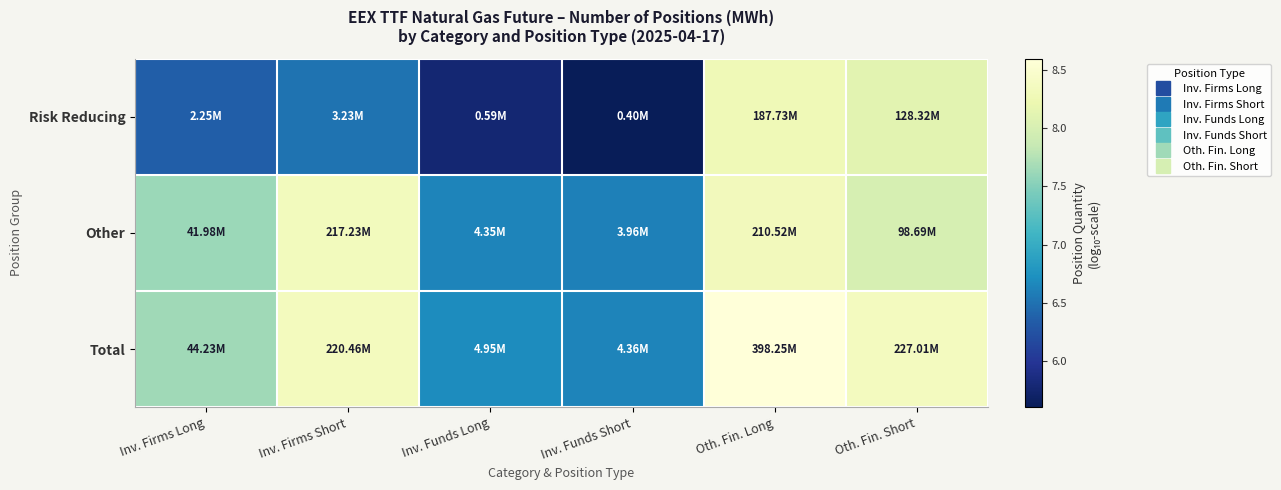

At which category is the sum across all series the highest?

Oth. Fin. Long